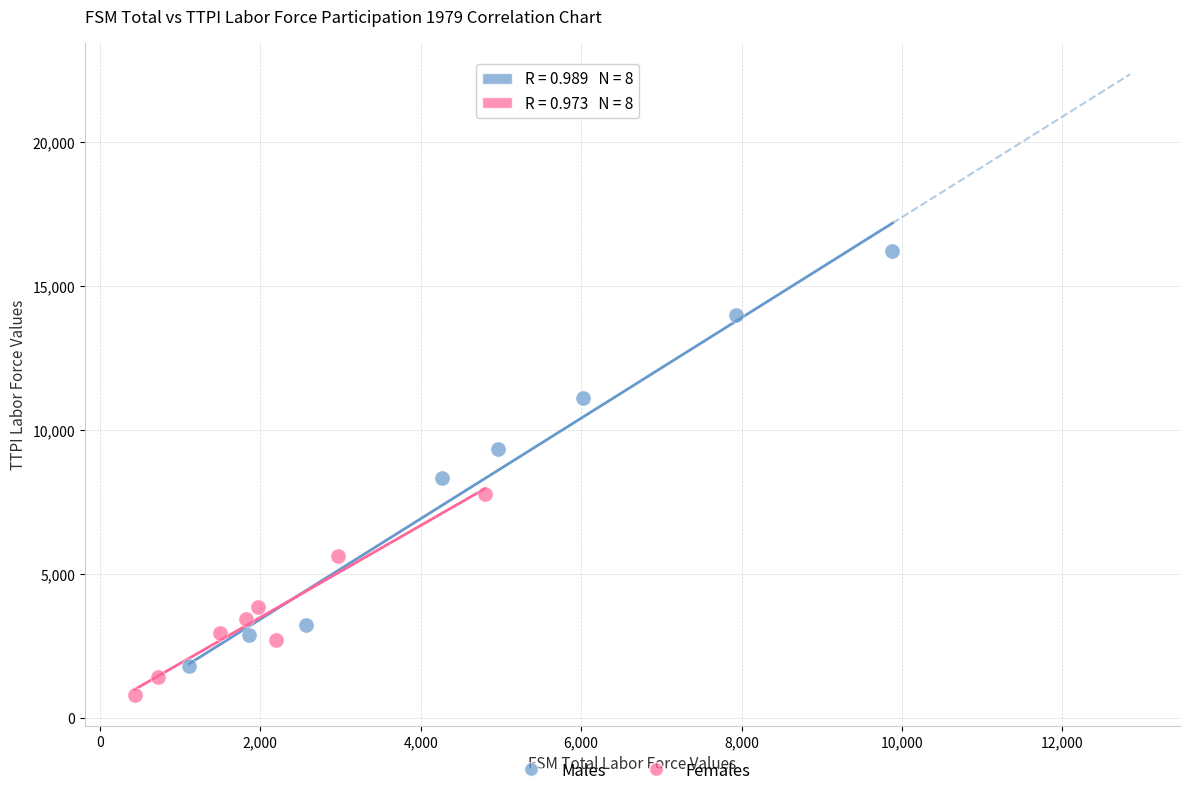

Which series contains the lowest Y value?

Females